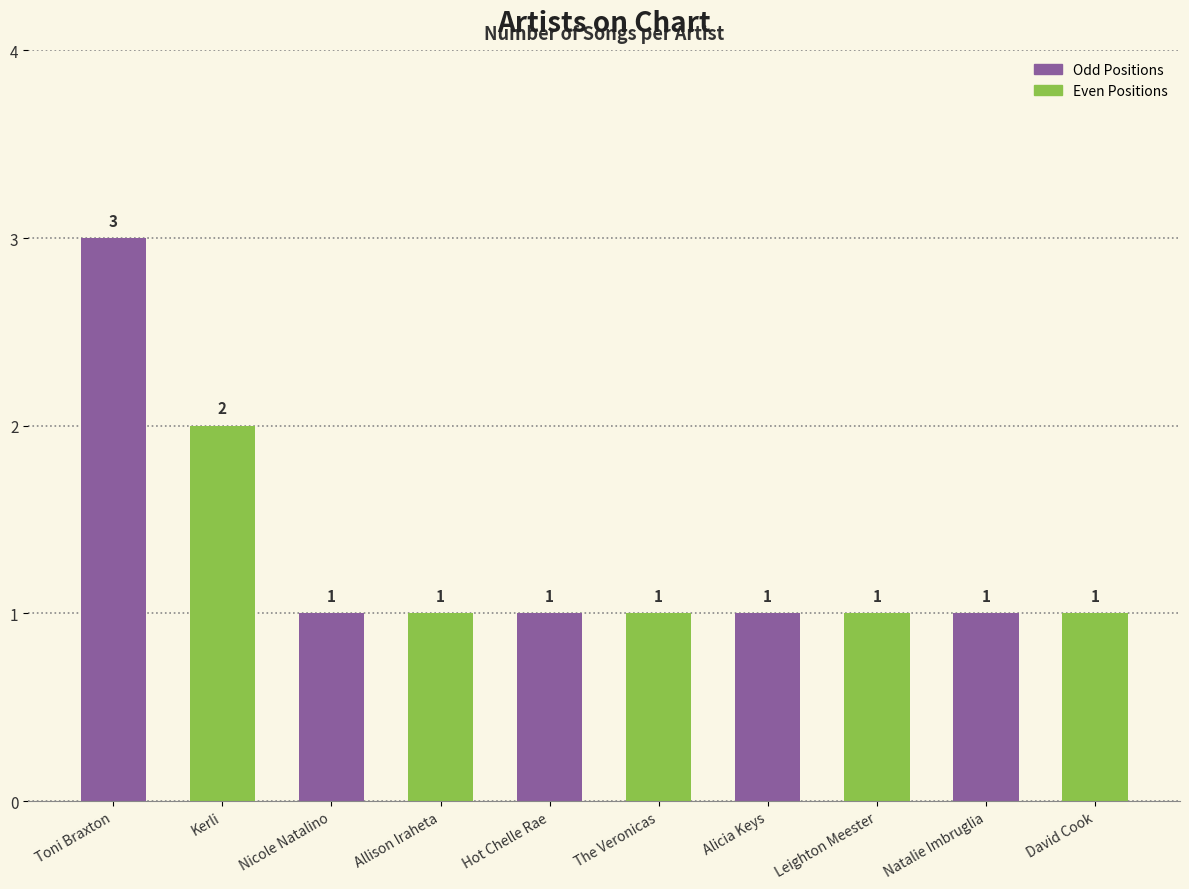

Reading left to right, list all the values displayed in this chart.

Toni Braxton=3	Kerli=2	Nicole Natalino=1	Allison Iraheta=1	Hot Chelle Rae=1	The Veronicas=1	Alicia Keys=1	Leighton Meester=1	Natalie Imbruglia=1	David Cook=1